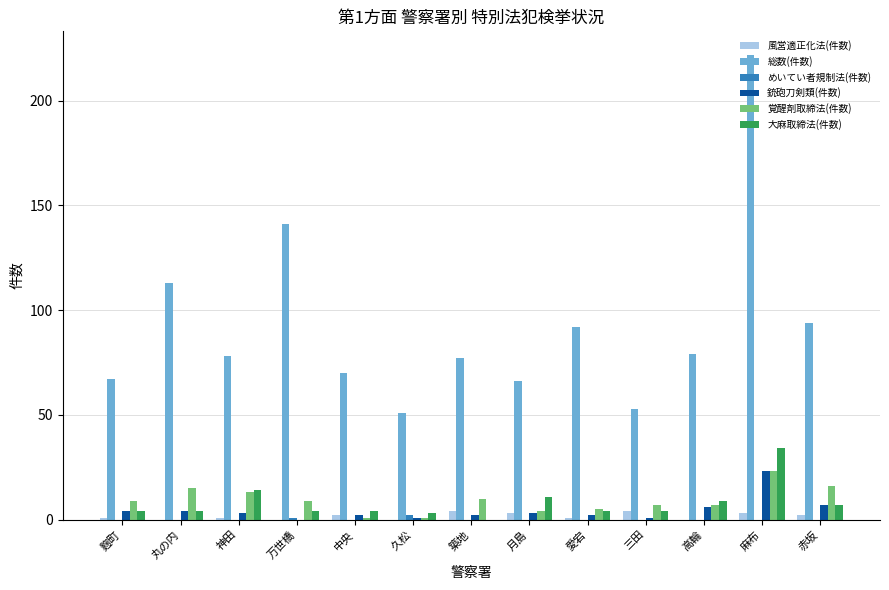

How many data points does each series have?

13